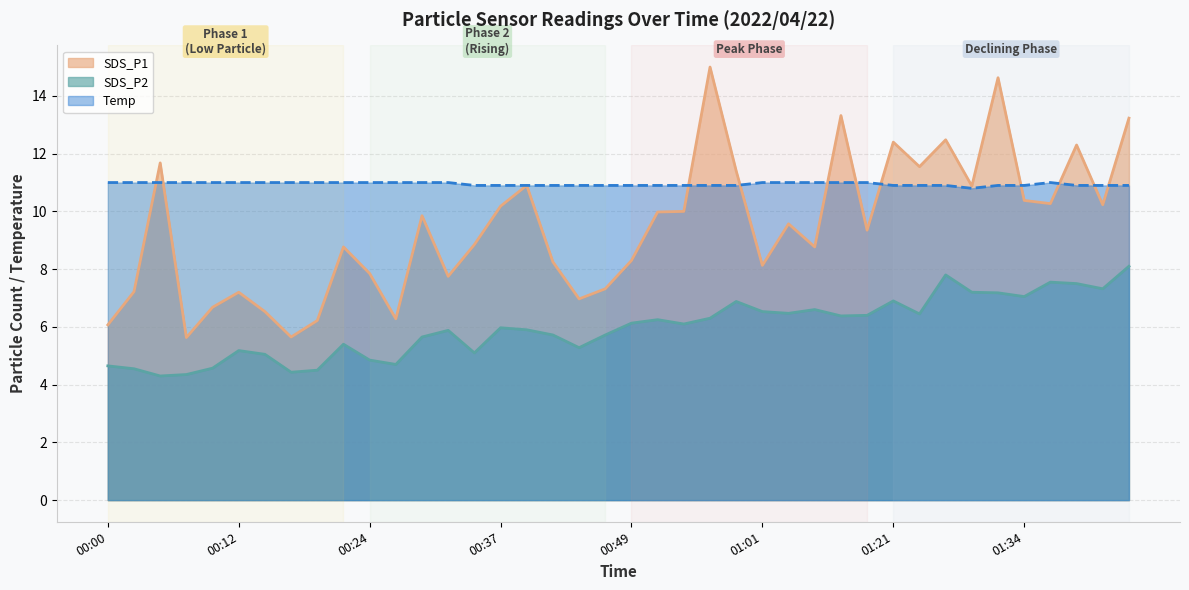

What is the maximum value for Temp?

11.0